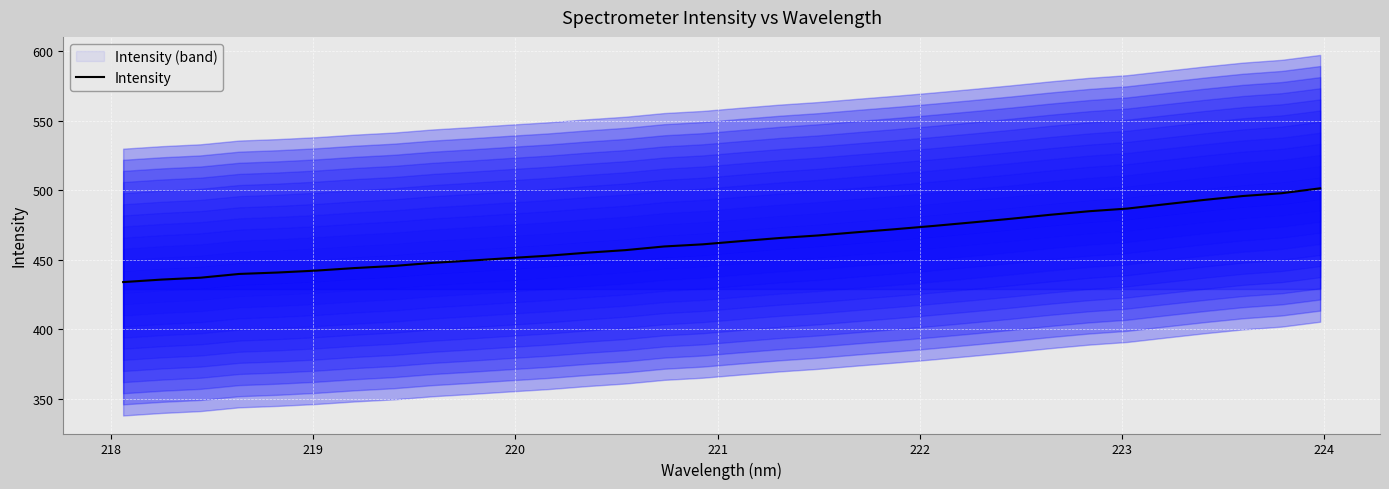

How many data points are less than 463?

16